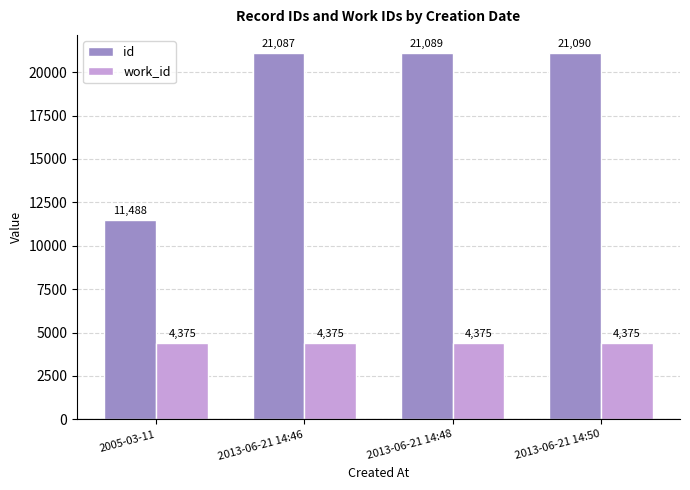

Reading right to left, what are all the values shown in this chart?

id: 2013-06-21 14:50=21090	2013-06-21 14:48=21089	2013-06-21 14:46=21087	2005-03-11=11488
work_id: 2013-06-21 14:50=4375	2013-06-21 14:48=4375	2013-06-21 14:46=4375	2005-03-11=4375